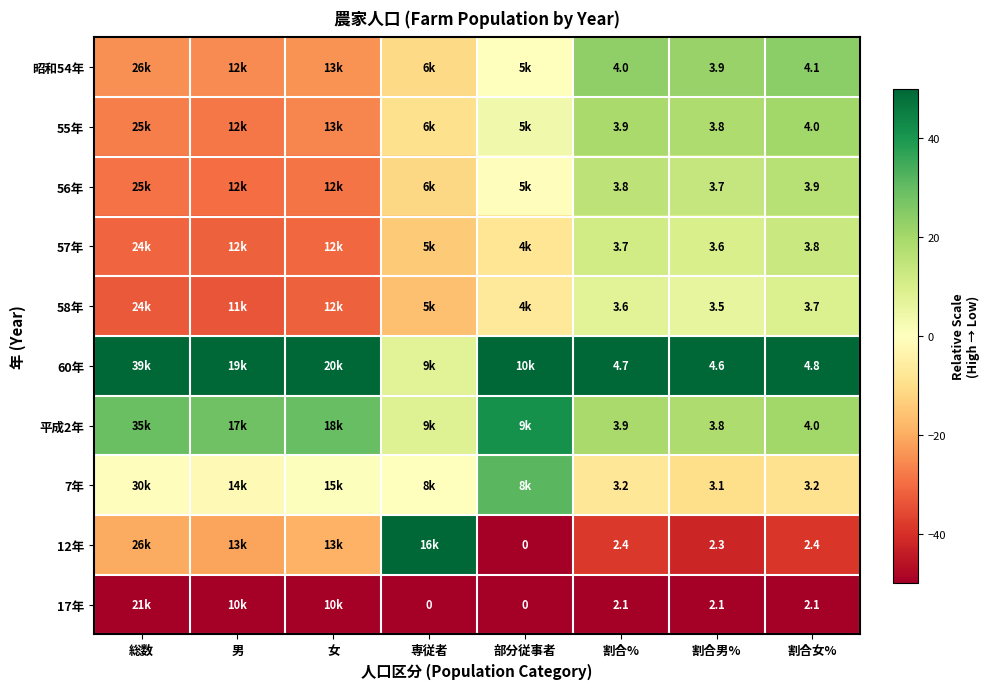

Is it true that 12年 equals -5.1 at 総数?

False